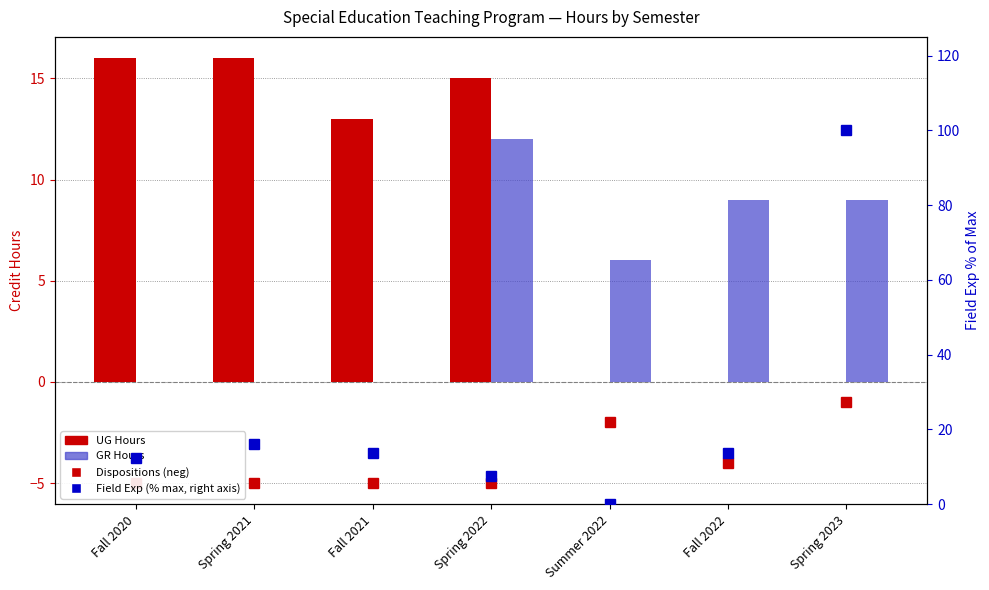

What is the sum of all Dispositions (neg) values?

-27.0